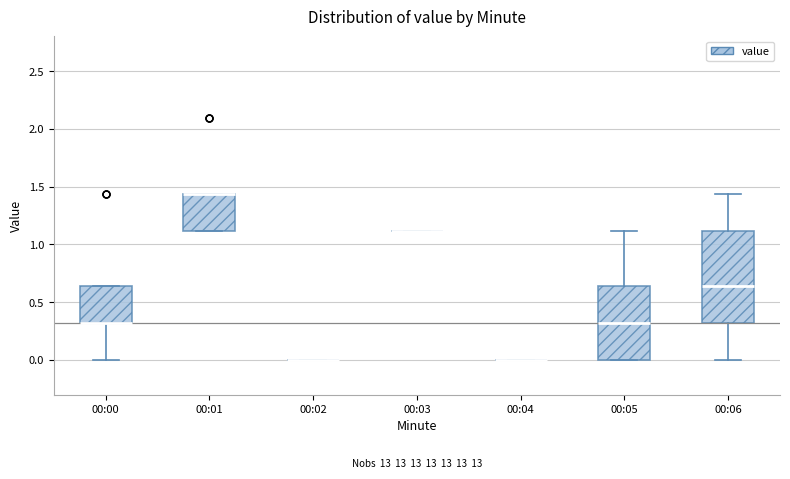

Comparing the boxes themselves (not the whiskers), which one is the tallest?

00:06